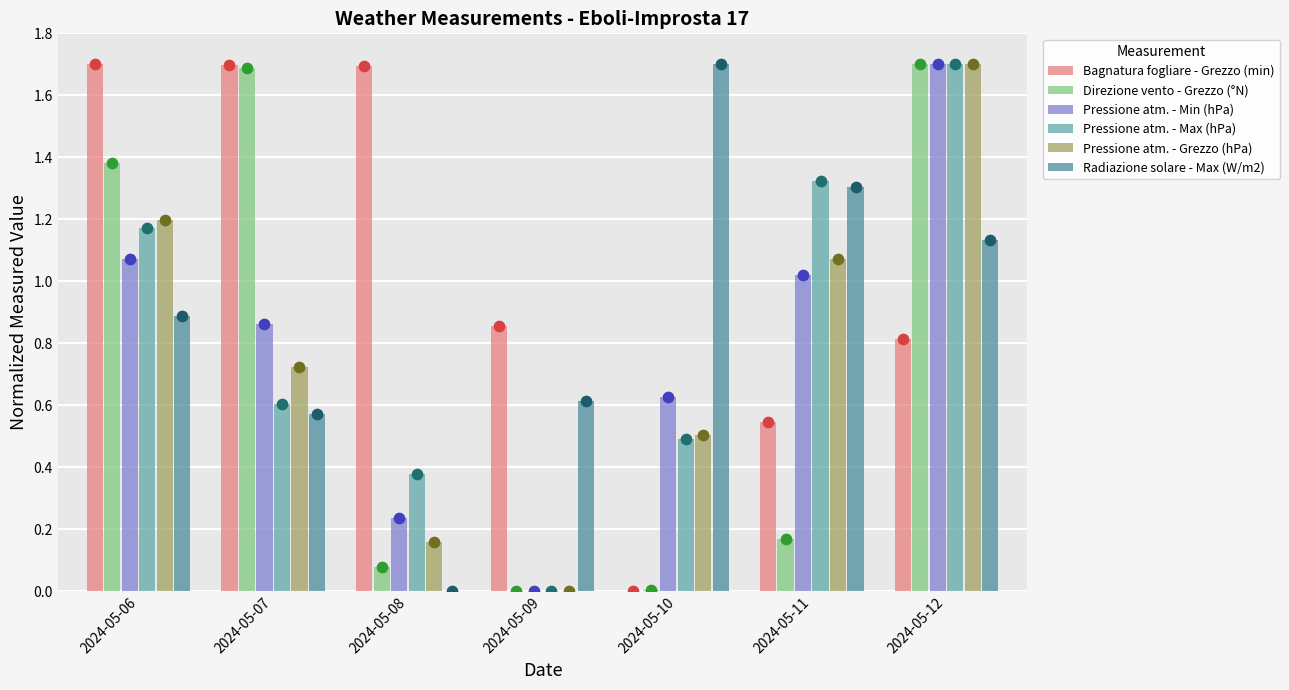

At which category is the sum across all series the highest?

2024-05-12